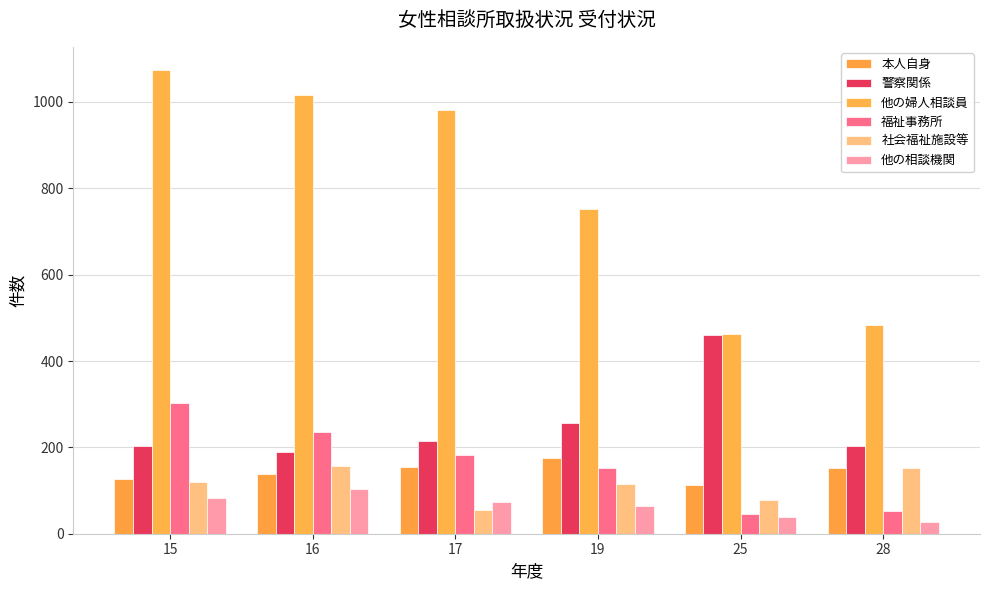

Reading left to right, transcribe all the data shown in this chart.

本人自身: 15=126	16=138	17=154	19=176	25=112	28=152
警察関係: 15=203	16=190	17=215	19=256	25=460	28=204
他の婦人相談員: 15=1074	16=1017	17=982	19=753	25=463	28=484
福祉事務所: 15=303	16=236	17=182	19=152	25=45	28=53
社会福祉施設等: 15=120	16=157	17=55	19=115	25=78	28=152
他の相談機関: 15=83	16=104	17=73	19=64	25=39	28=28